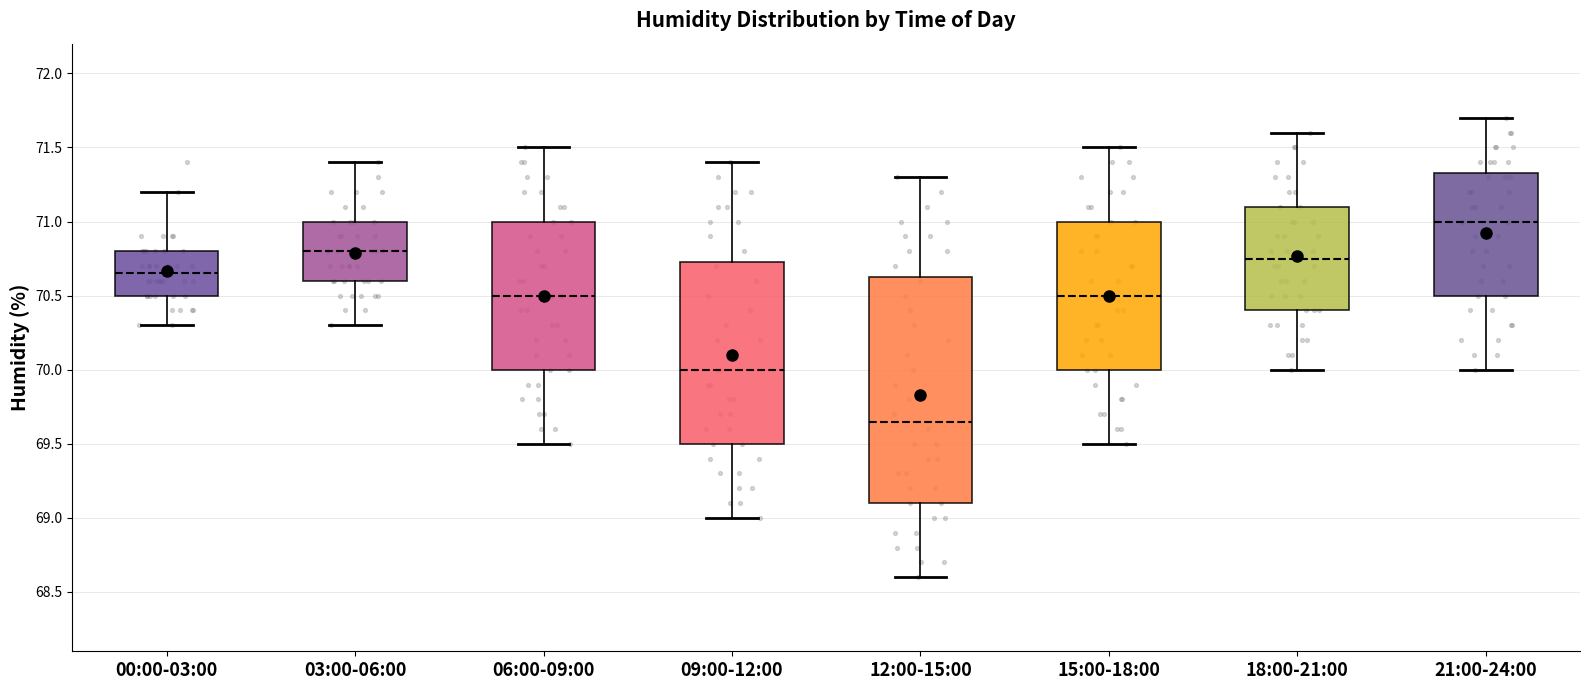

Reading left to right, read every box against the y-axis: the position of its median line, the range the box covers, and the ends of its whiskers. The values are not printed on the chart, so give them approximately, as read against the axis.

00:00-03:00: median 70.65, box 70.50 to 70.80, whiskers 70.30 to 71.20
03:00-06:00: median 70.80, box 70.60 to 71.00, whiskers 70.30 to 71.40
06:00-09:00: median 70.50, box 70.00 to 71.00, whiskers 69.50 to 71.50
09:00-12:00: median 70.00, box 69.50 to 70.75, whiskers 69.00 to 71.40
12:00-15:00: median 69.65, box 69.10 to 70.65, whiskers 68.60 to 71.30
15:00-18:00: median 70.50, box 70.00 to 71.00, whiskers 69.50 to 71.50
18:00-21:00: median 70.75, box 70.40 to 71.10, whiskers 70.00 to 71.60
21:00-24:00: median 71.00, box 70.50 to 71.35, whiskers 70.00 to 71.70